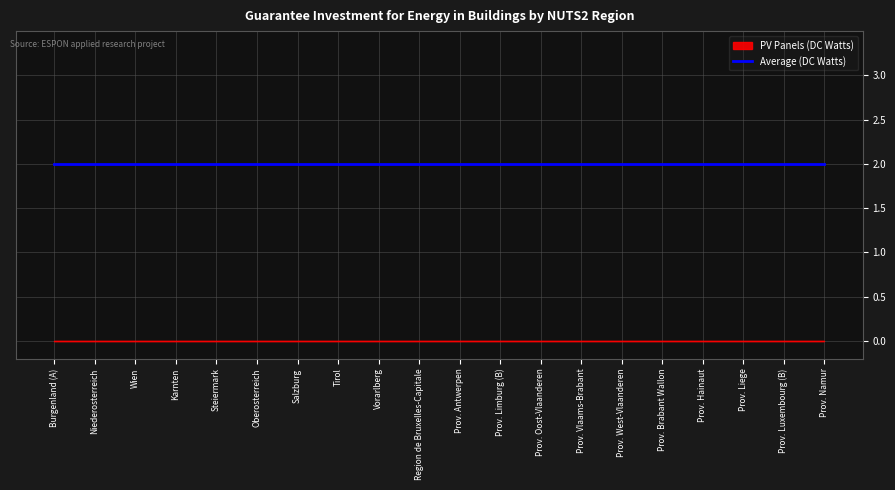

True or false: PV Panels (DC Watts) and Average (DC Watts) cross at least once.

False